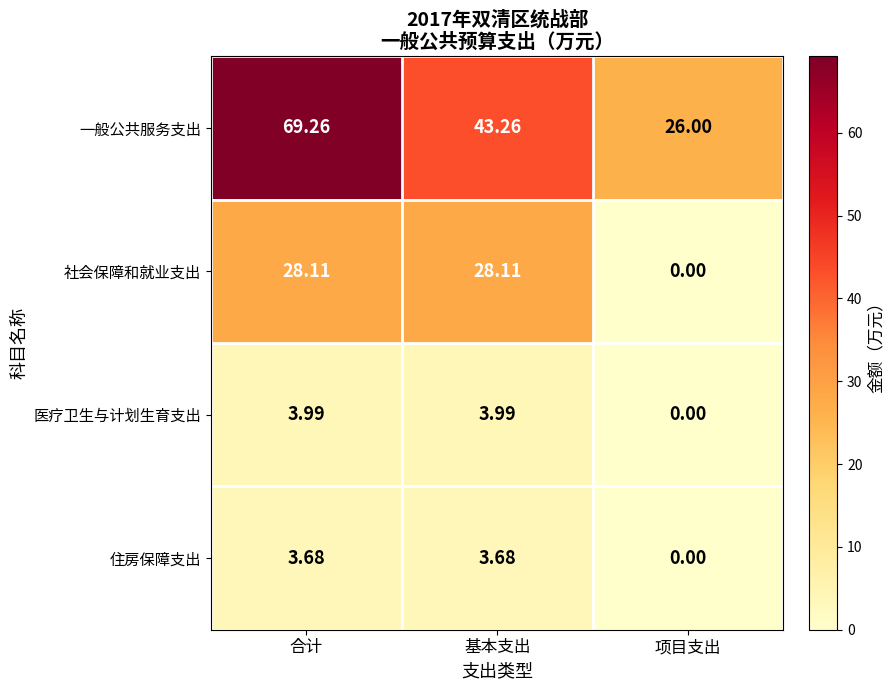

At which label is 一般公共服务支出 closest to 47?

基本支出